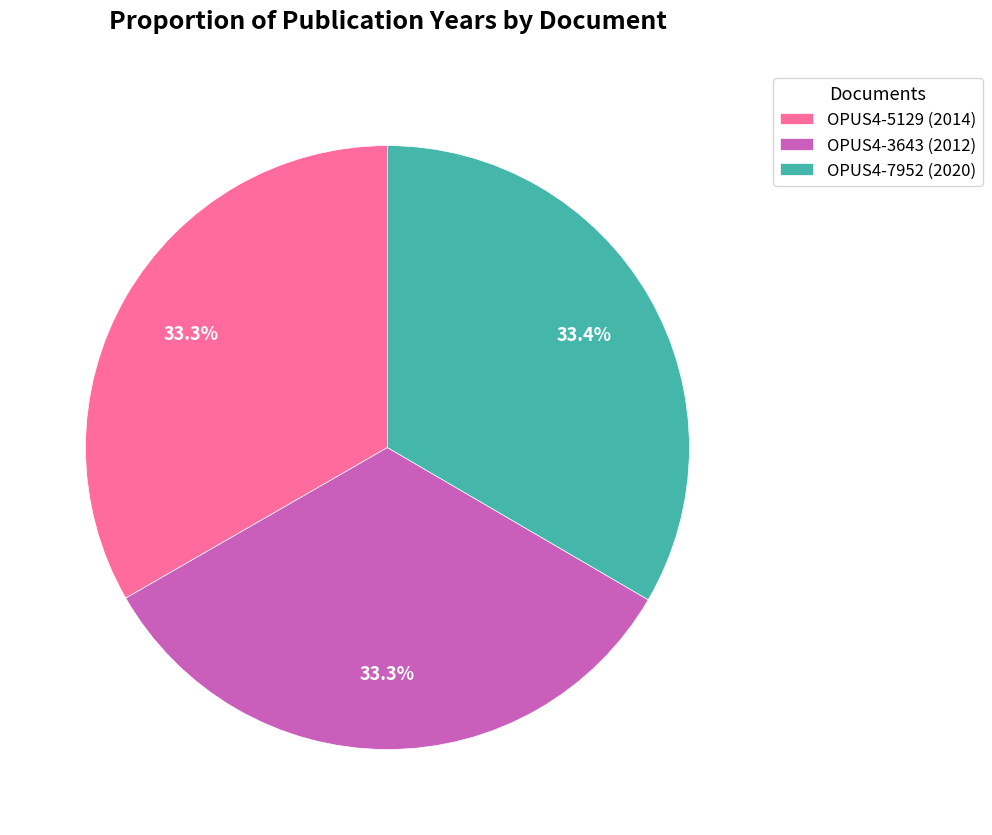

What percentage is NOT represented by OPUS4-5129?

66.7%